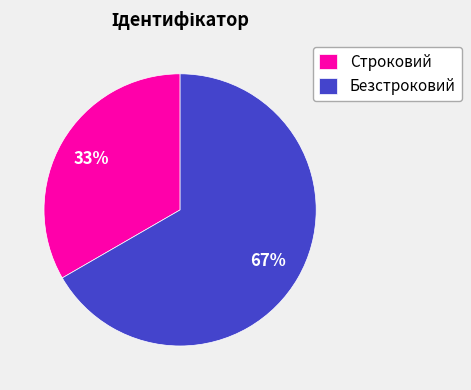

To the nearest percent, what is the combined percentage of Строковий and Безстроковий?

100%